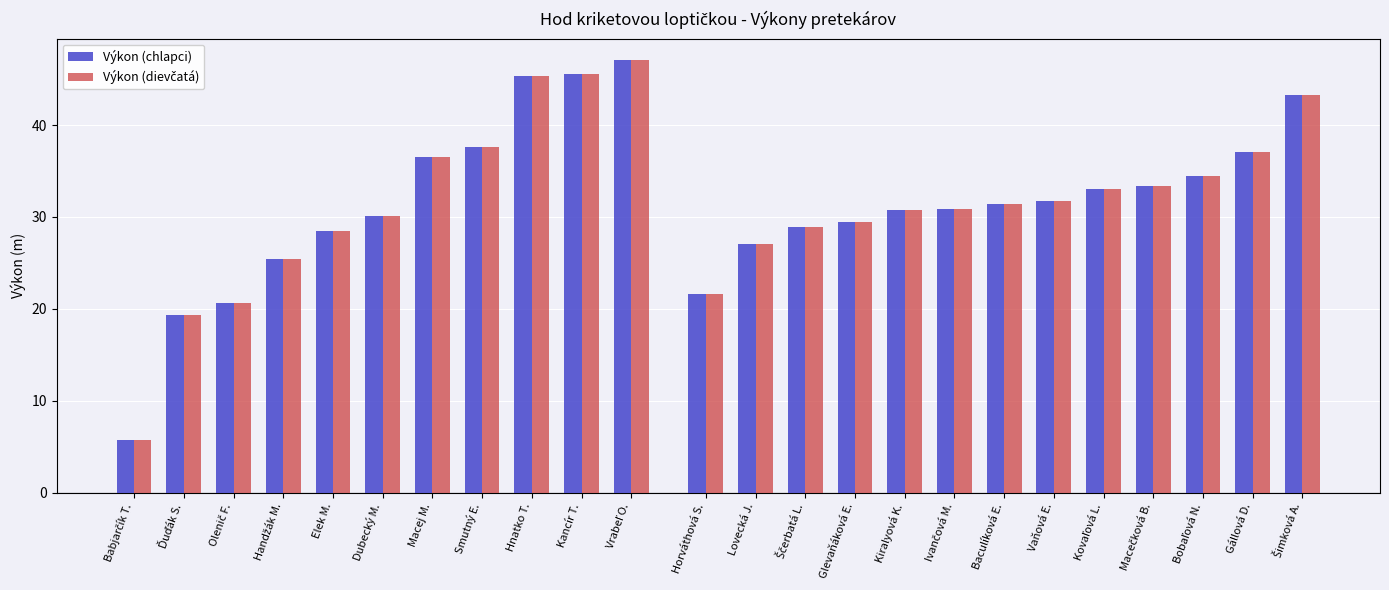

Is the value of Výkon (dievčatá) - porovnanie at Olenič F. greater than the value of Výkon (chlapci) at Smutný E.?

No